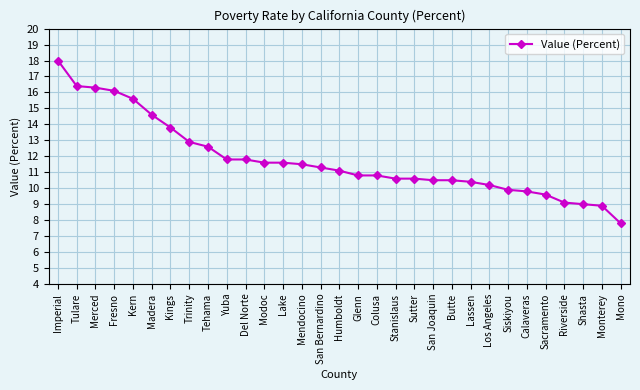

Does the chart have visible grid lines?

Yes